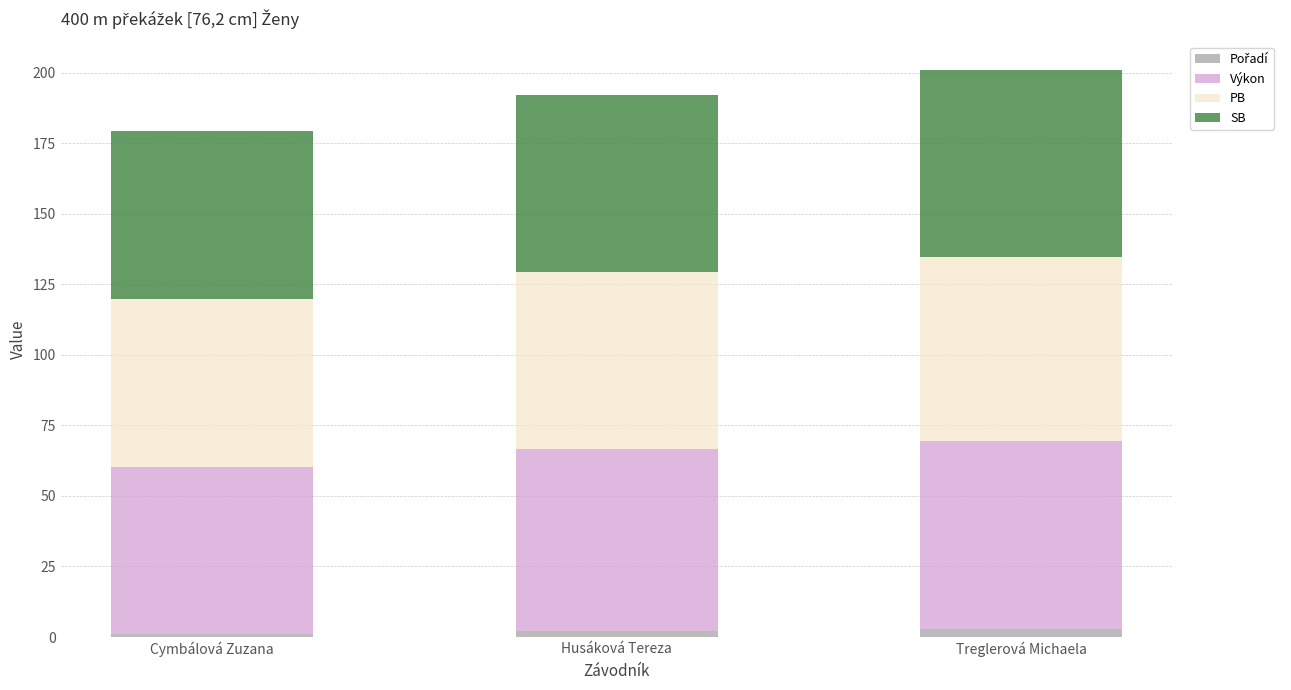

Which series has the largest range (max minus min)?

Výkon